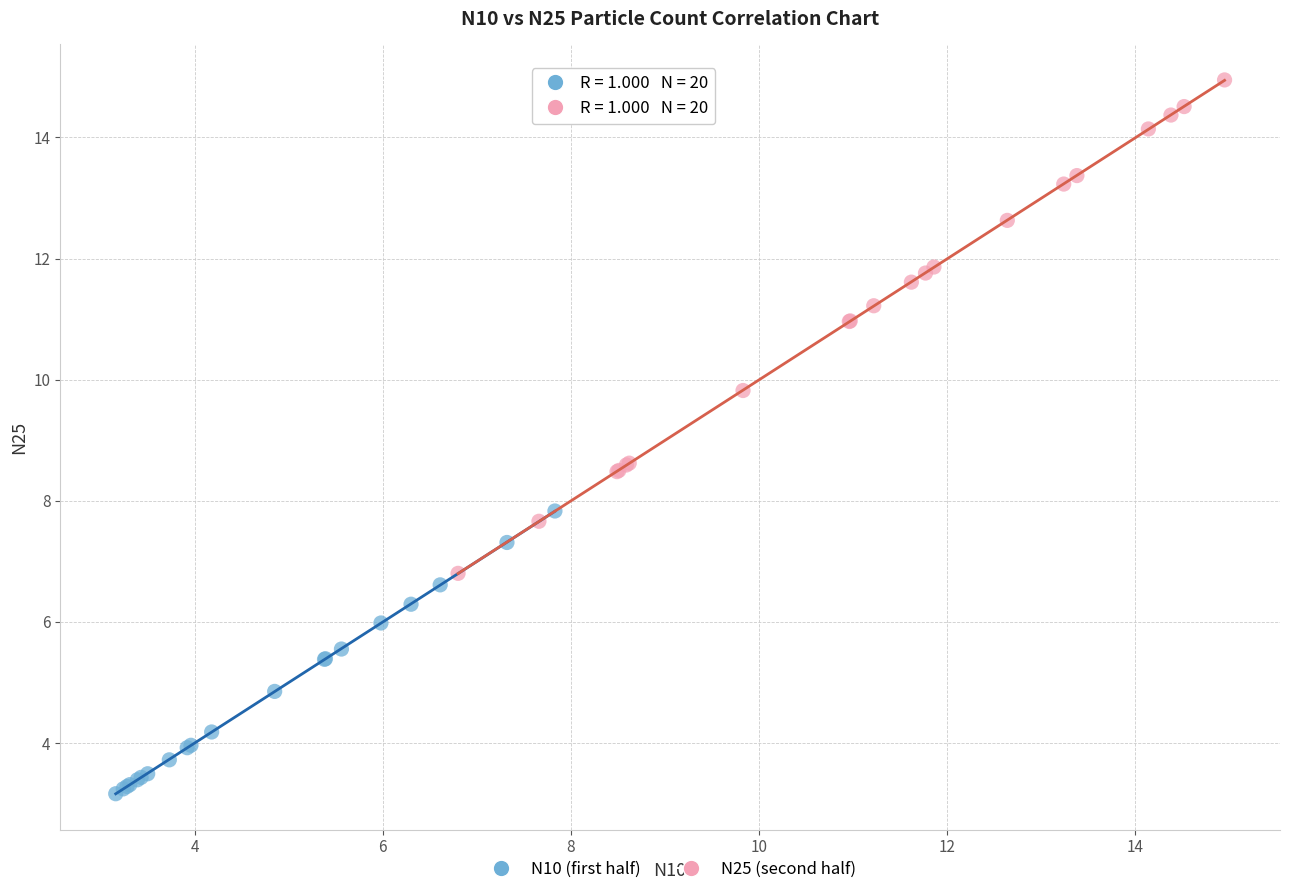

Which series has the widest spread of Y values?

N25 (second half)